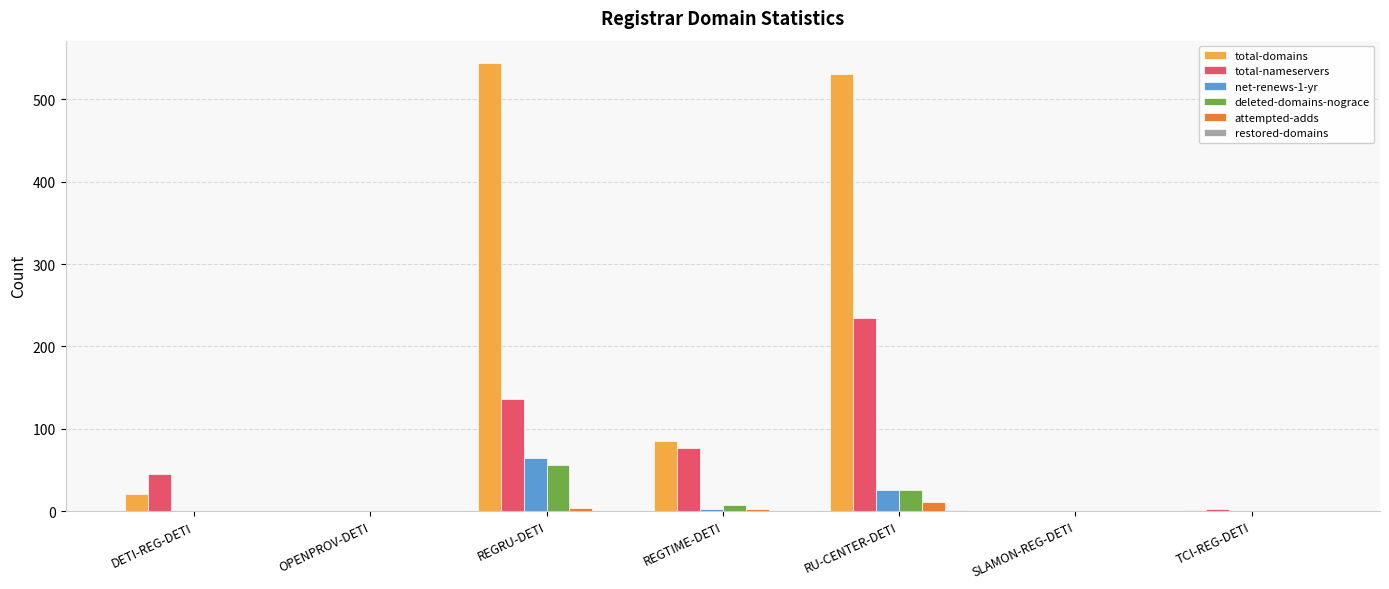

True or false: deleted-domains-nograce has a value of 0 at SLAMON-REG-DETI.

True